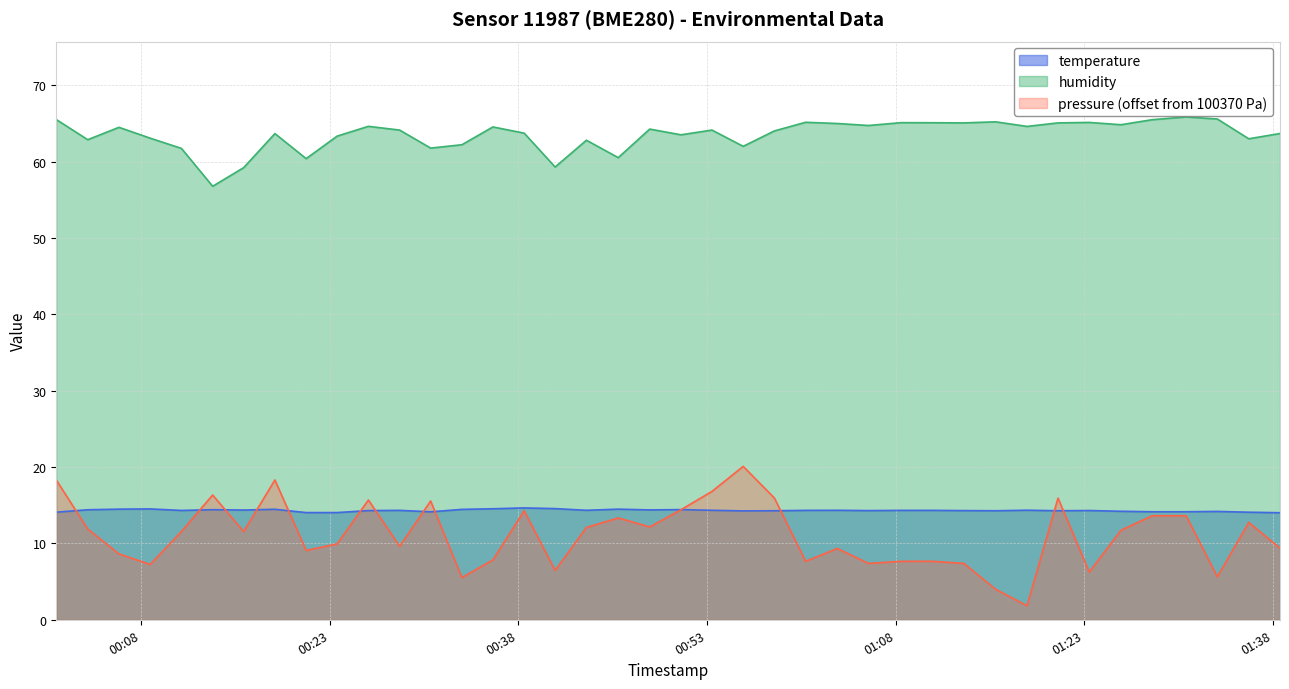

Which series has the largest total across all categories?

humidity